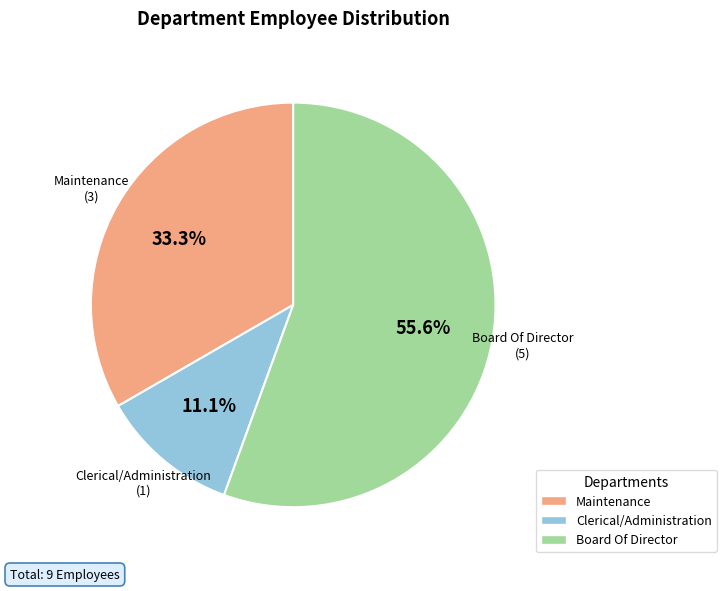

Is it true that Board Of Director is 56% of the pie?

True